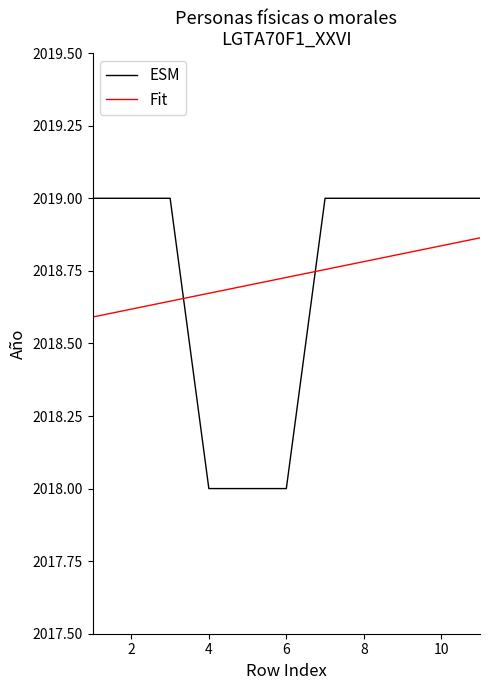

What is the difference between the maximum and minimum values in the ESM series?

1.0